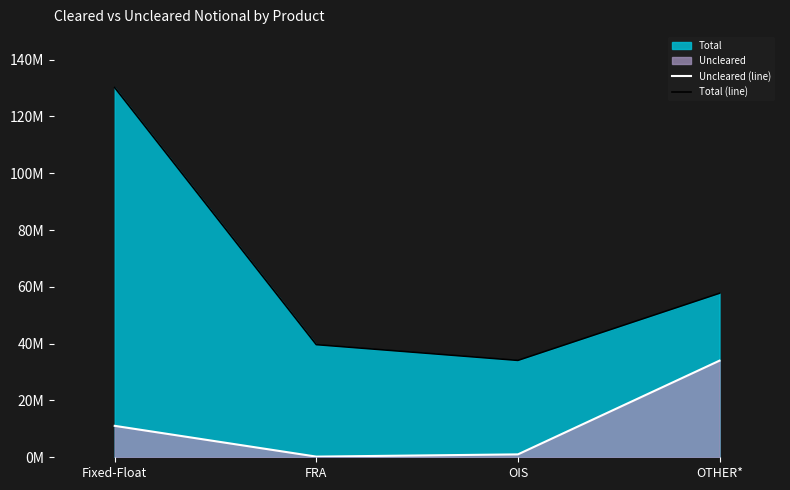

What is the value of the Total (line) point at the 4th from the left?

57742771